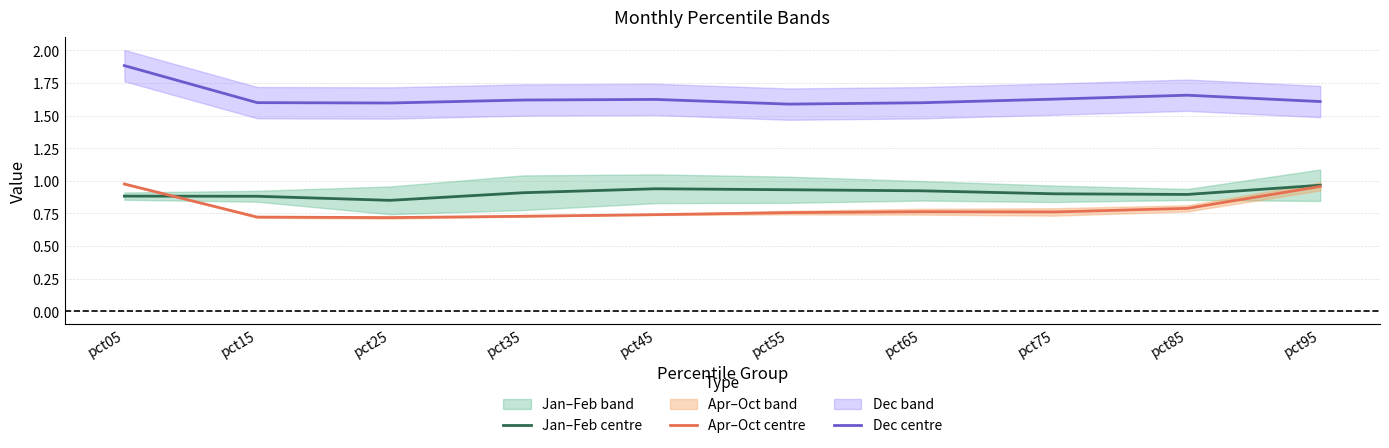

At which label does Apr–Oct centre reach its minimum?

pct25